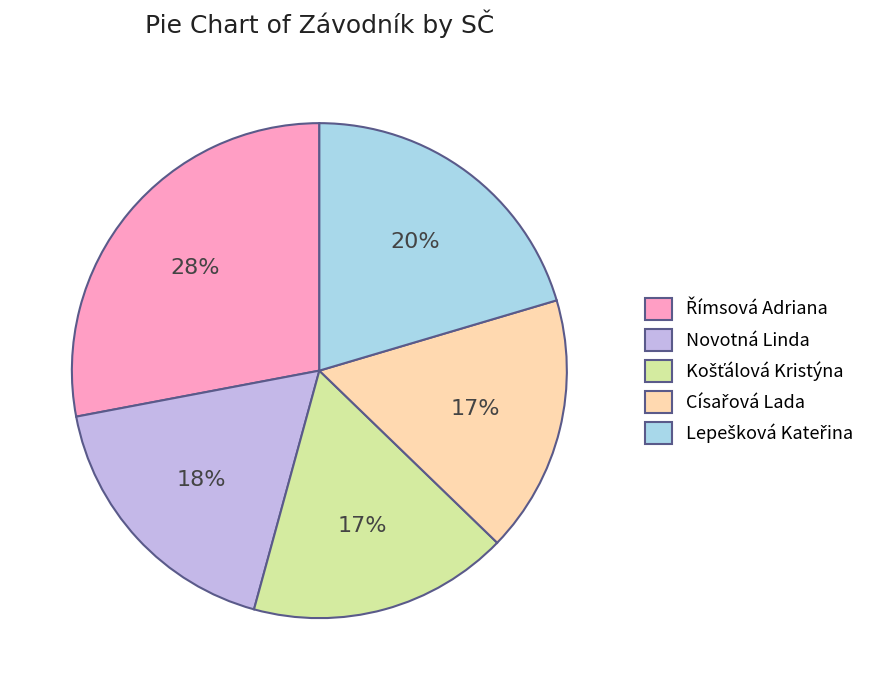

To the nearest percent, what is the average slice percentage?

20%